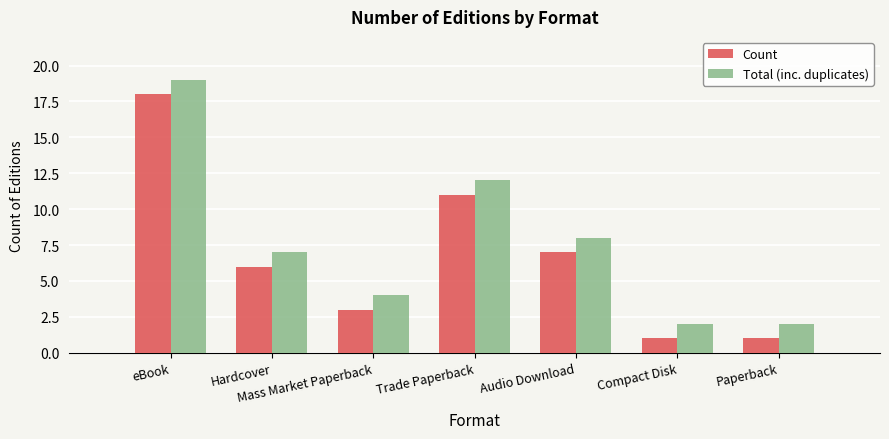

Which category has the highest value in the Total (inc. duplicates) series?

eBook